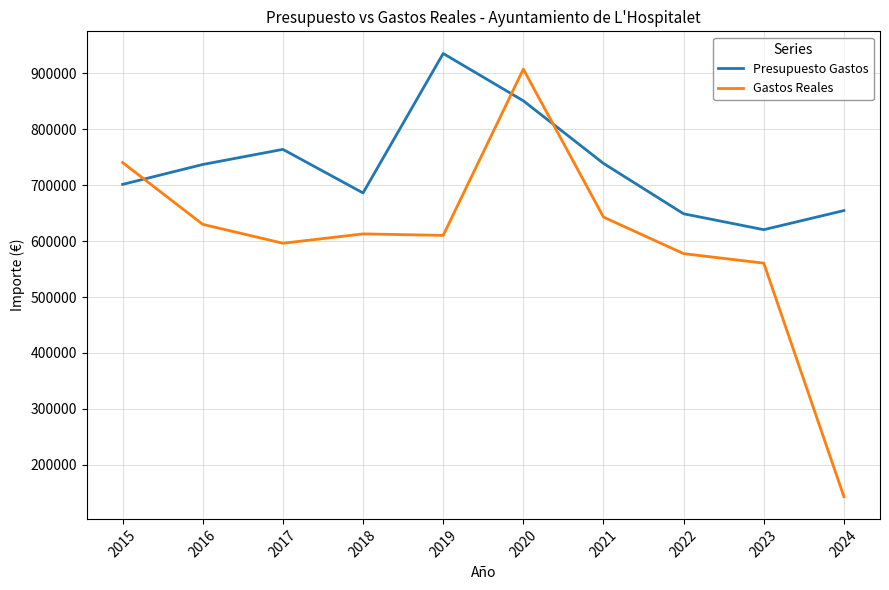

Where is the first local minimum for Presupuesto Gastos?

2018